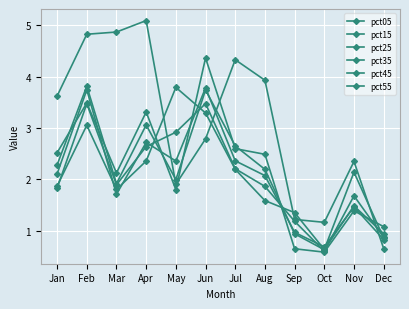

True or false: pct15 has a value of 3.1 at May.

False